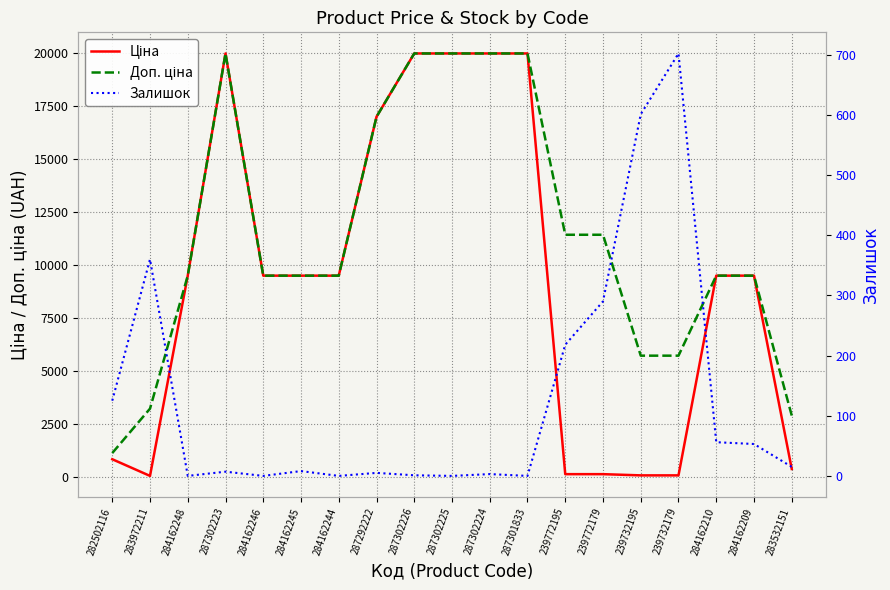

Where is the first local maximum for Залишок?

283972211